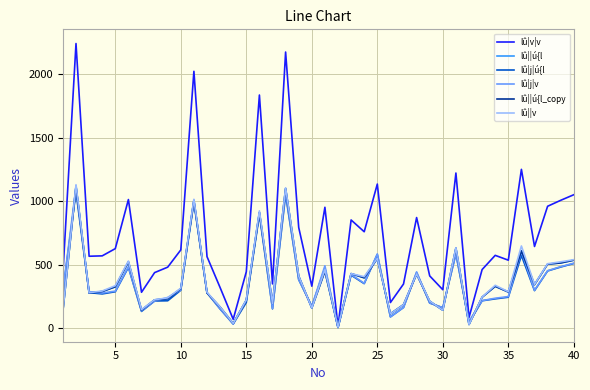

Is this an area chart (filled region under the line)?

No